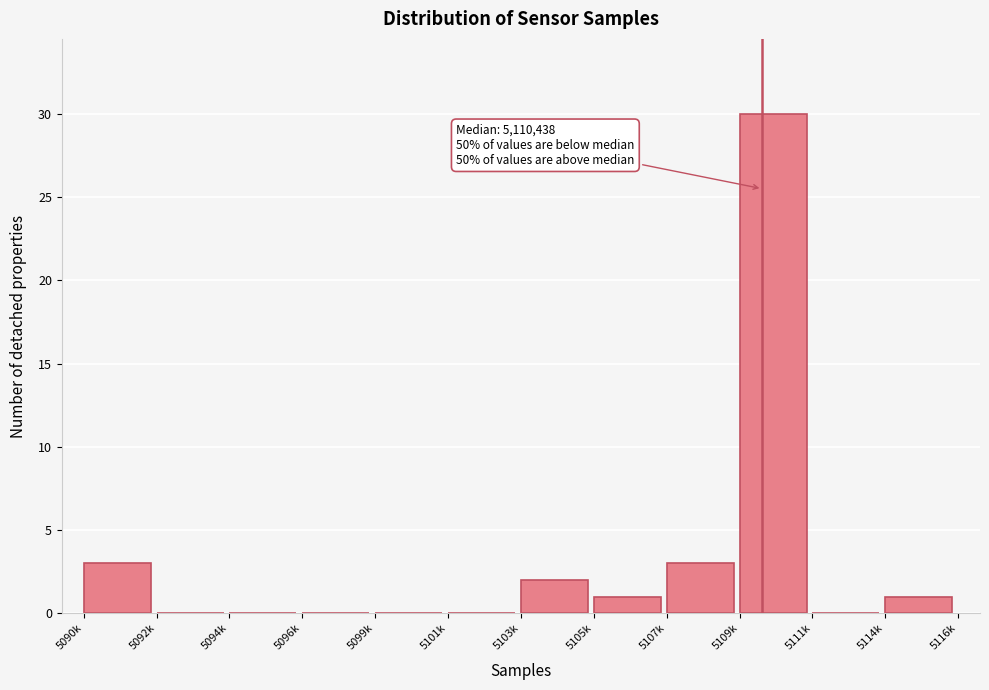

Reading left to right, what are all the values shown in this chart?

5090k=3	5092k=0	5094k=0	5096k=0	5099k=0	5101k=0	5103k=2	5105k=1	5107k=3	5109k=30	5111k=0	5114k=1